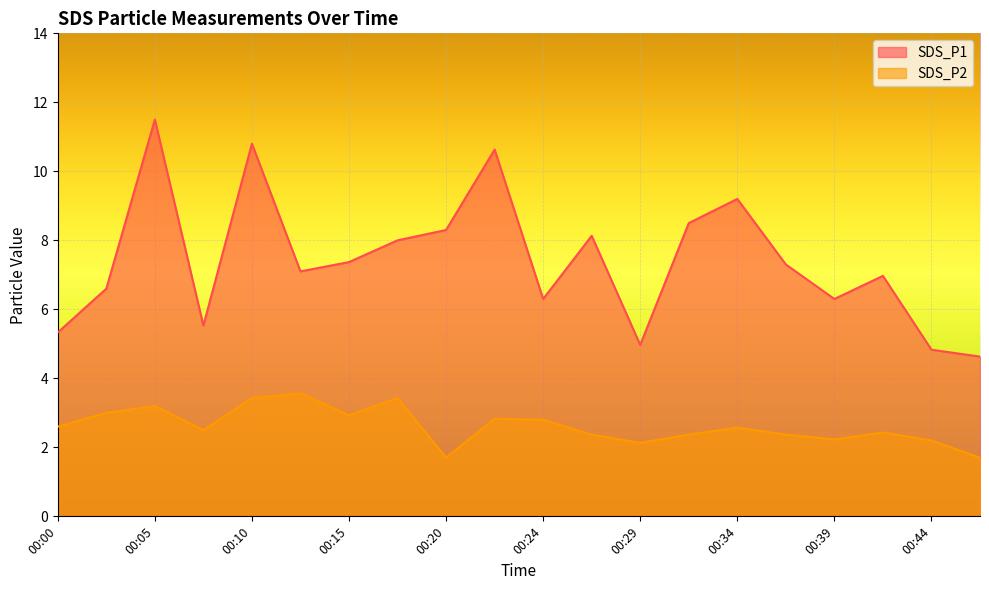

Where is the first local maximum for SDS_P1?

00:05